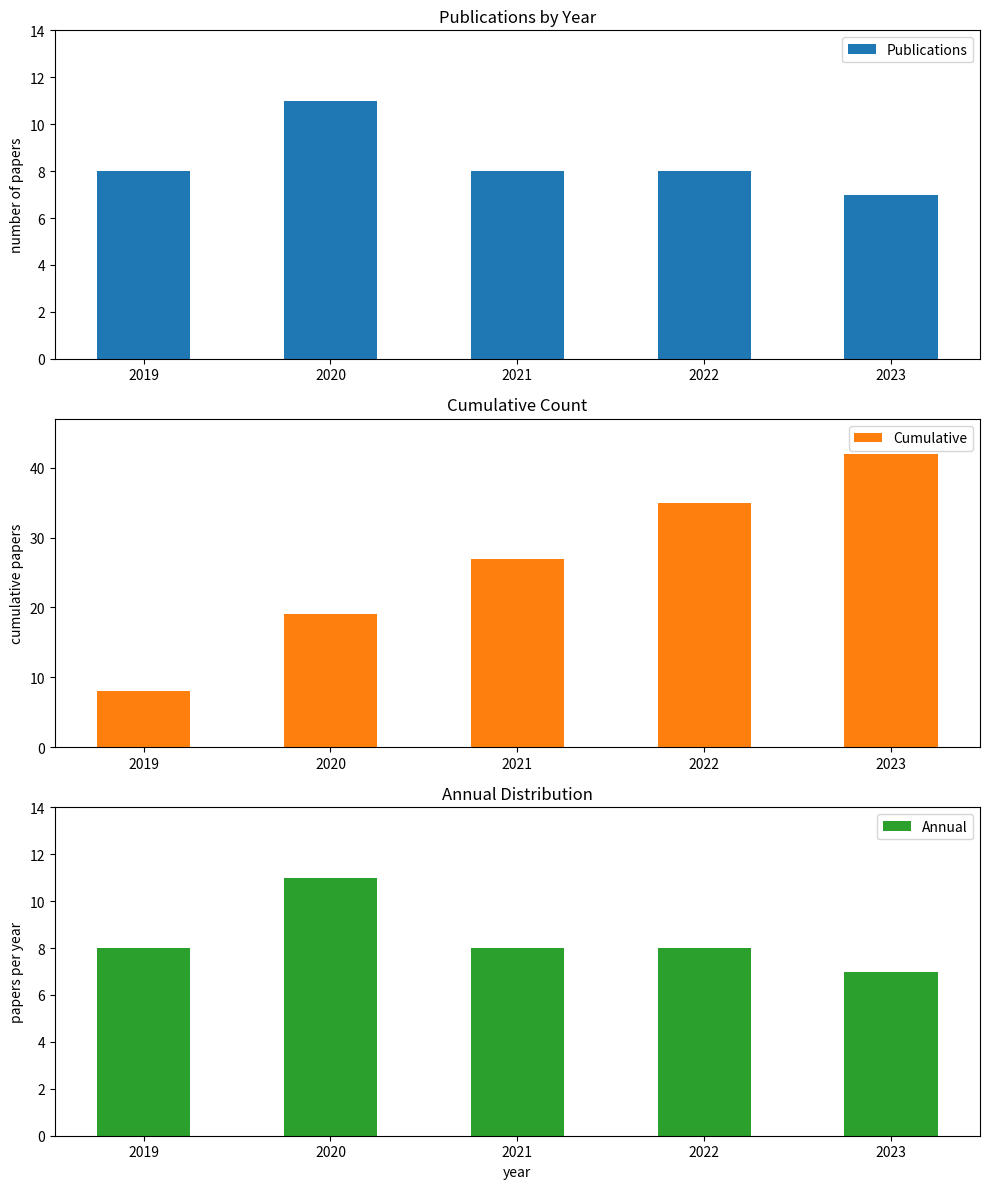

How many values in the Annual series exceed 8?

1